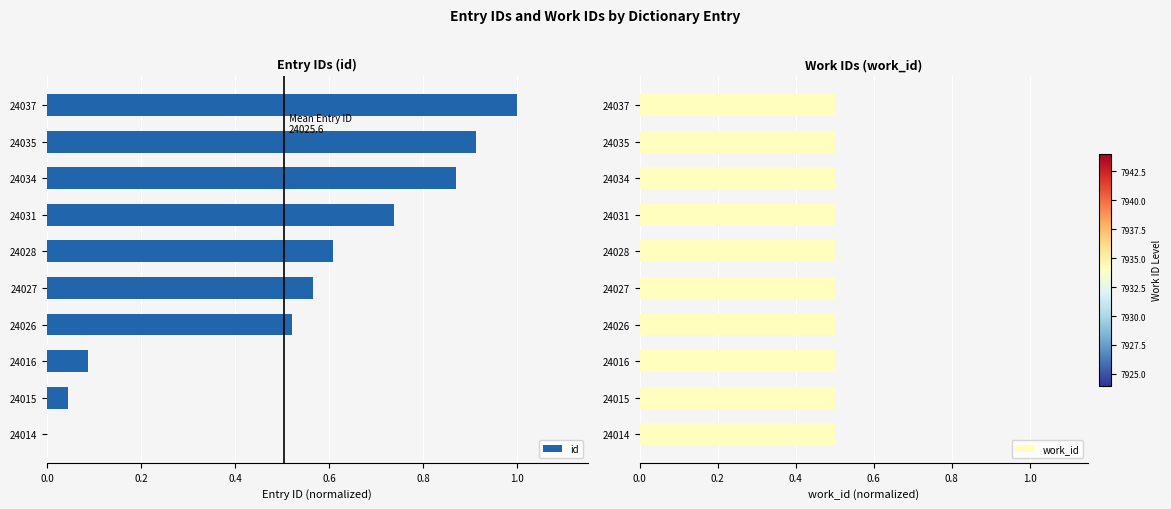

The id series shows 0.2 at 24031. True or false?

False